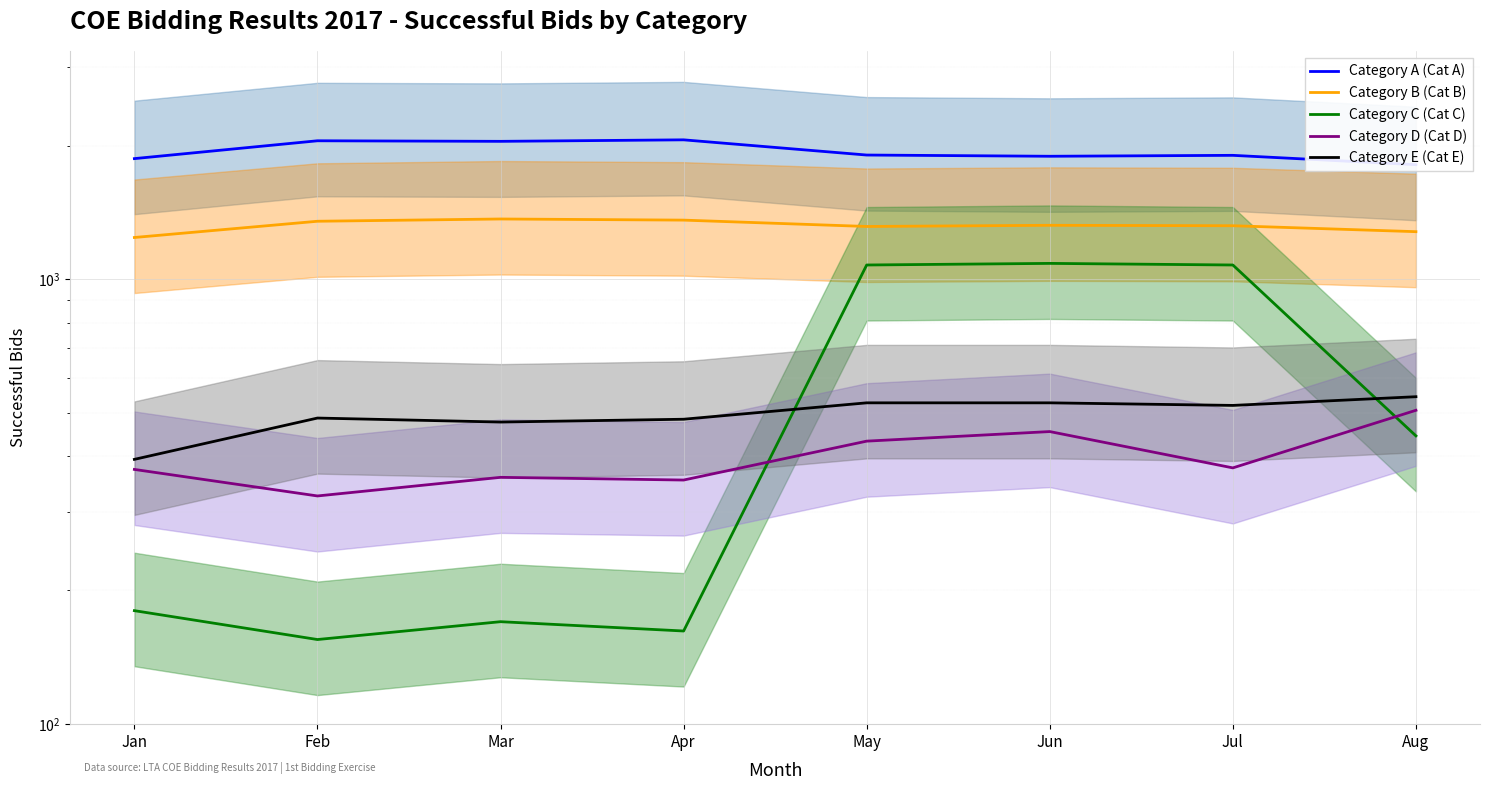

Between Mar and Jul, which is larger?

Mar